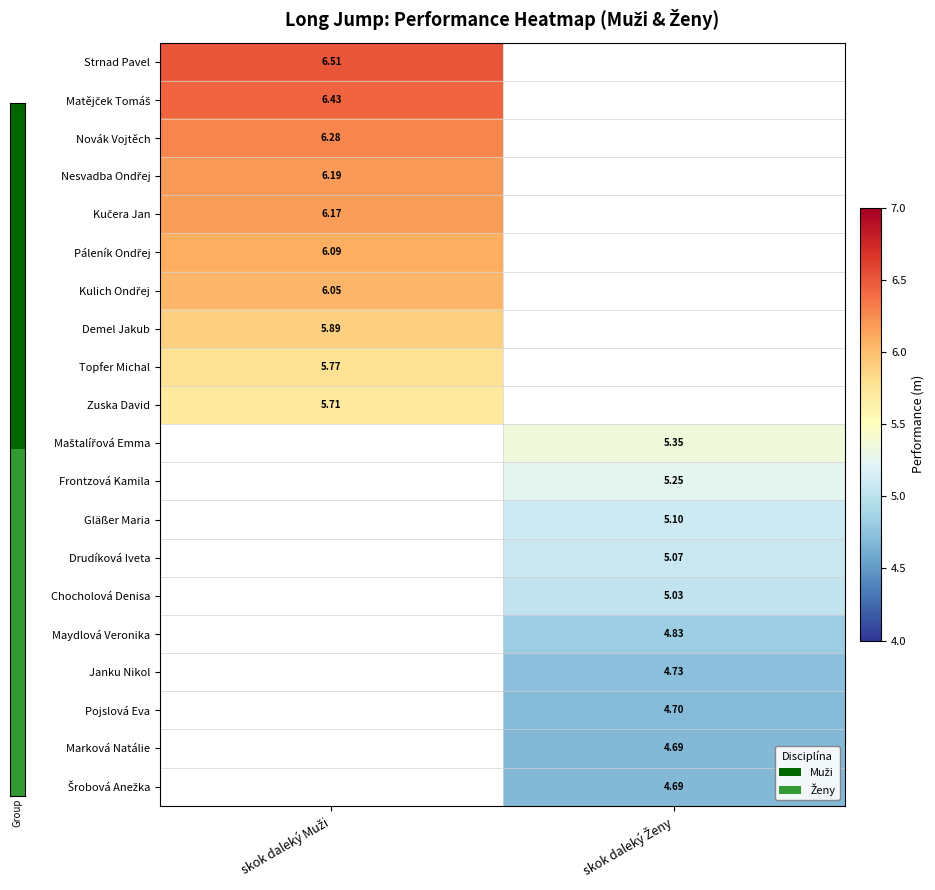

What is the maximum value shown in the chart?

6.5